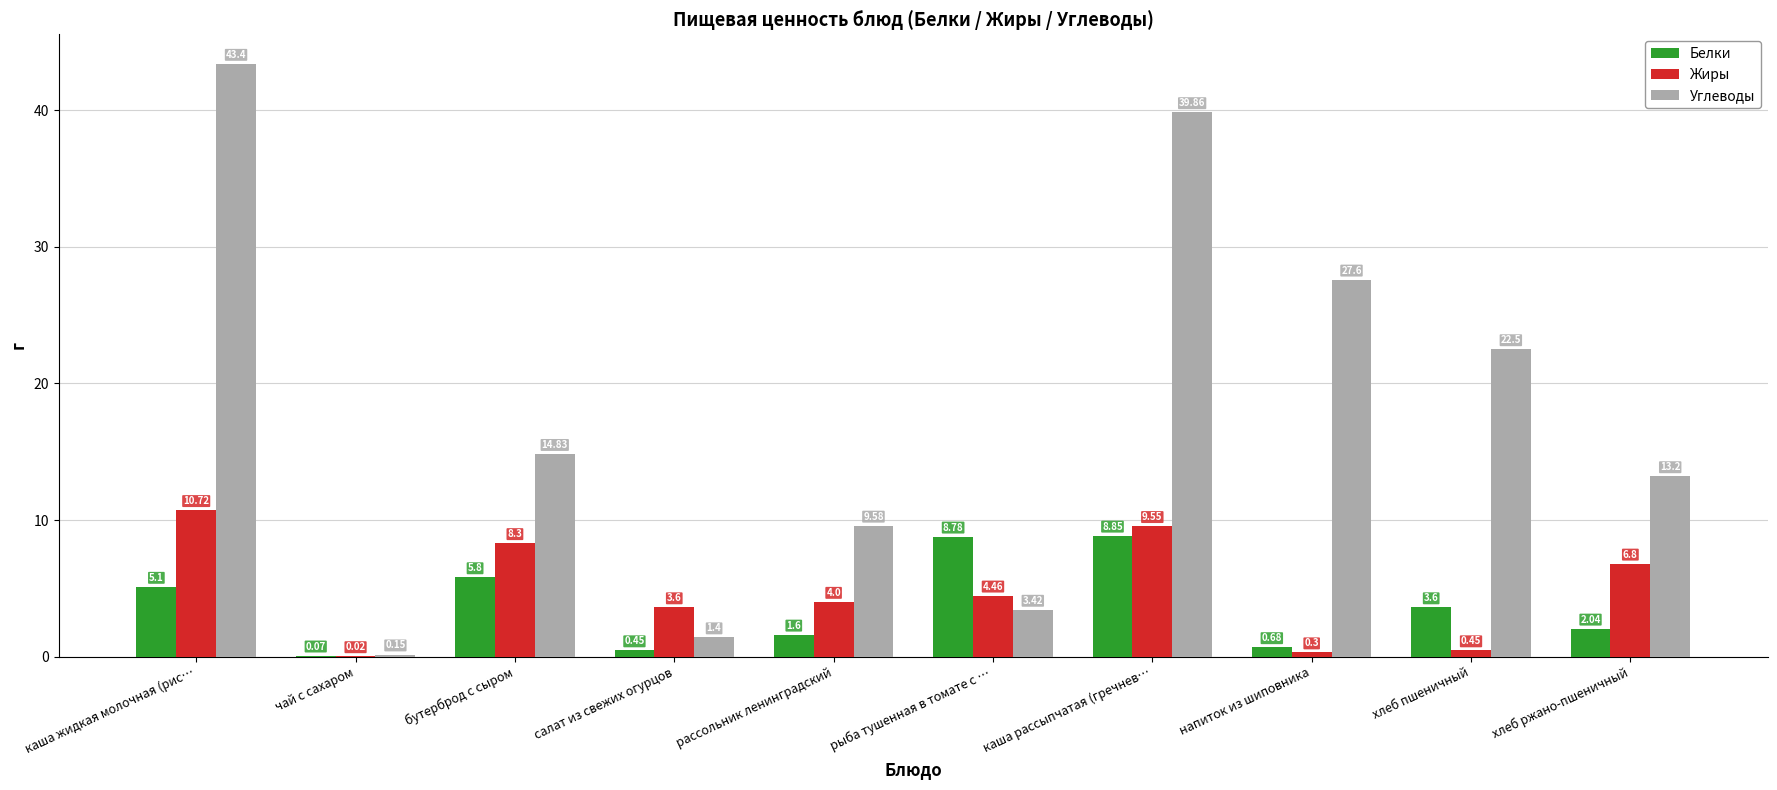

At which label is Жиры closest to 5?

рыба тушенная в томате с …